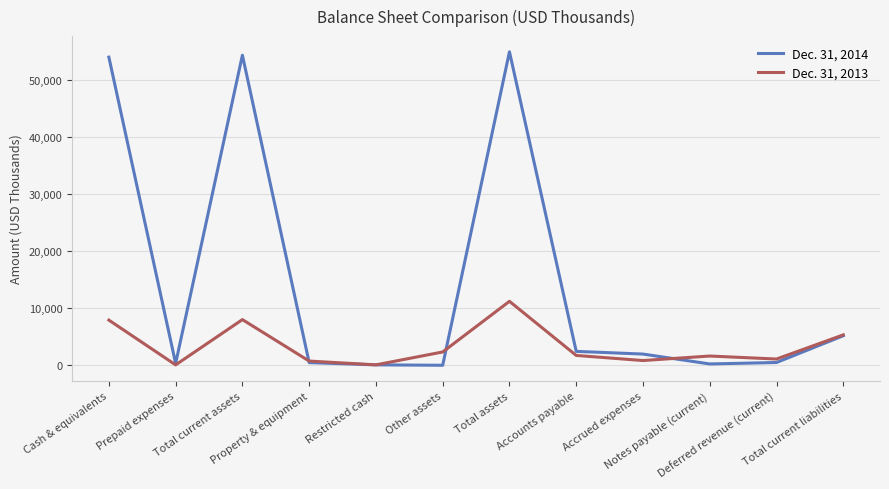

At which category is the sum across all series the highest?

Total assets